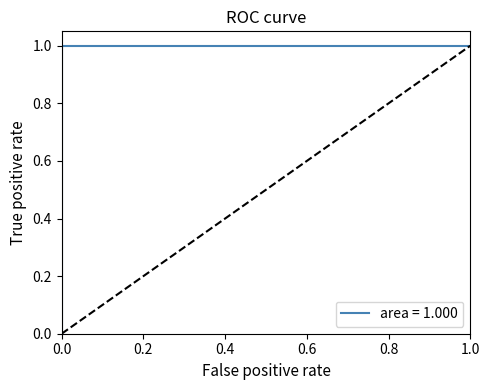

At which category does the chart reach its minimum across all series?

15